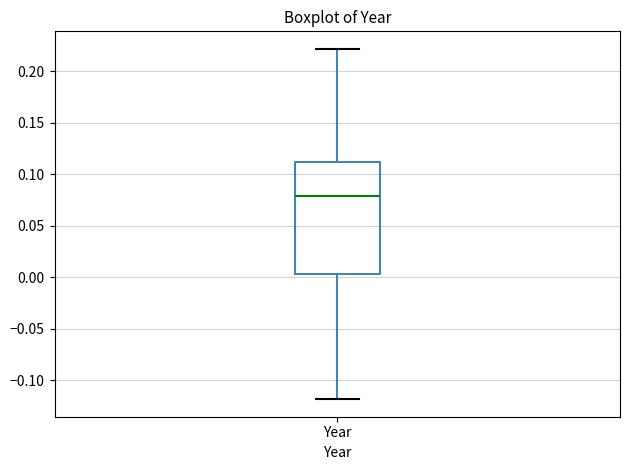

Where is the upper edge of the box for Year on the y-axis? The values are not printed on the chart, so give them approximately, as read against the axis.

0.110